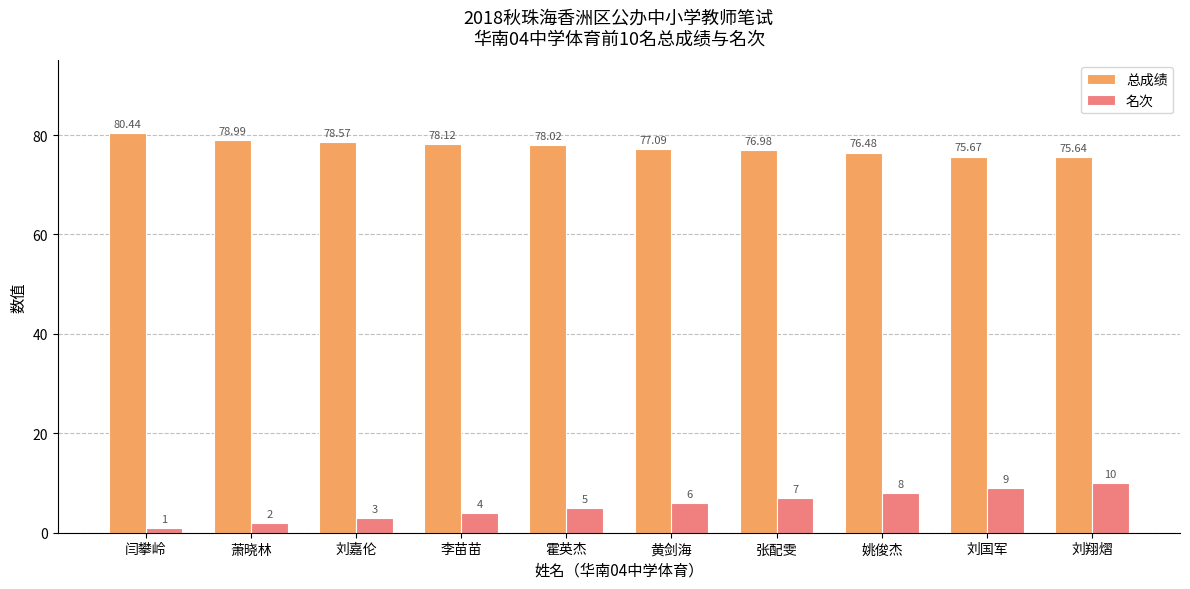

Where is 总成绩 nearest to the value 78?

霍英杰